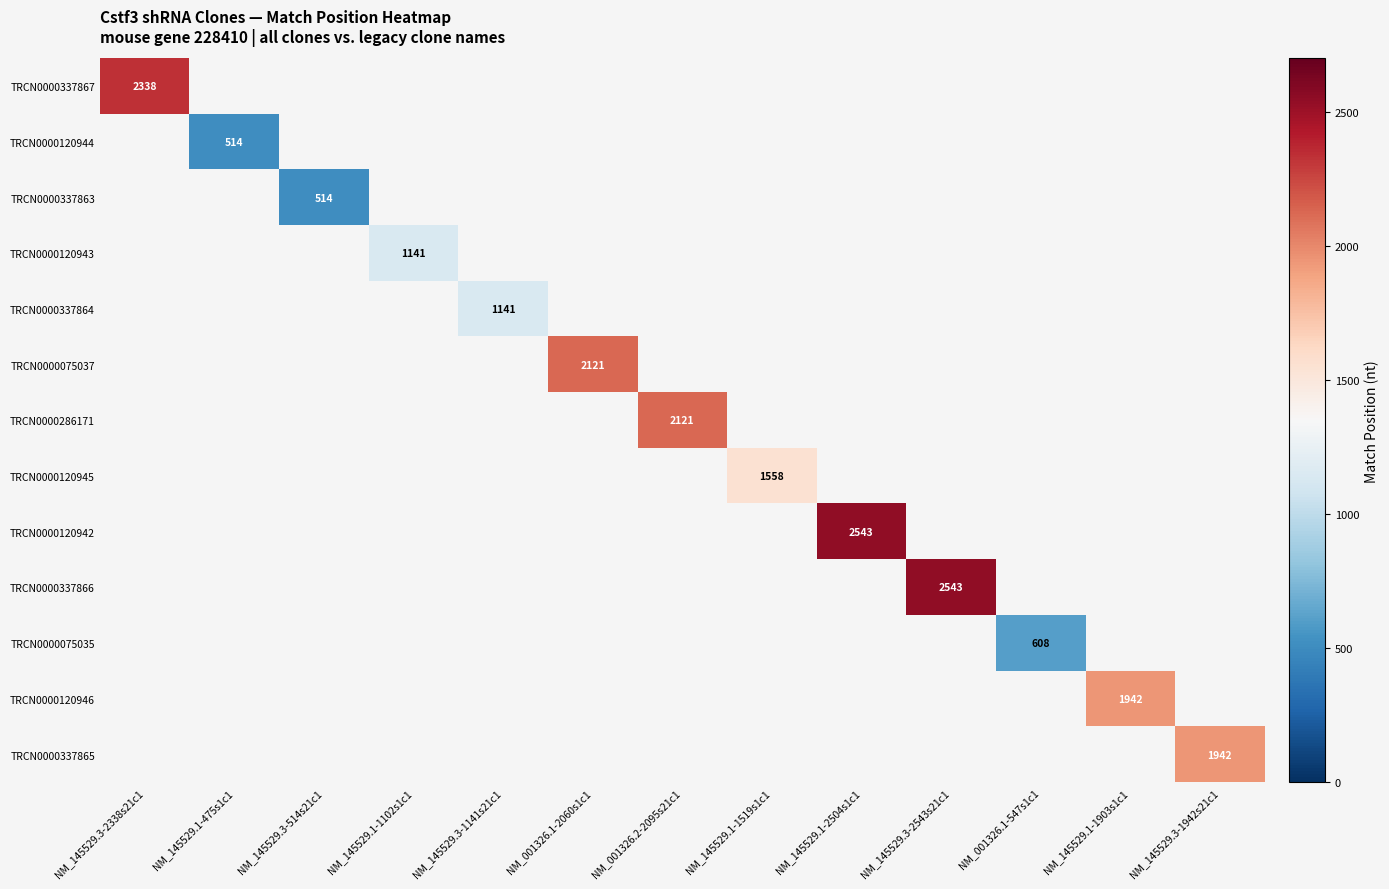

Which category has the highest value across all series?

NM_145529.1-2504s1c1